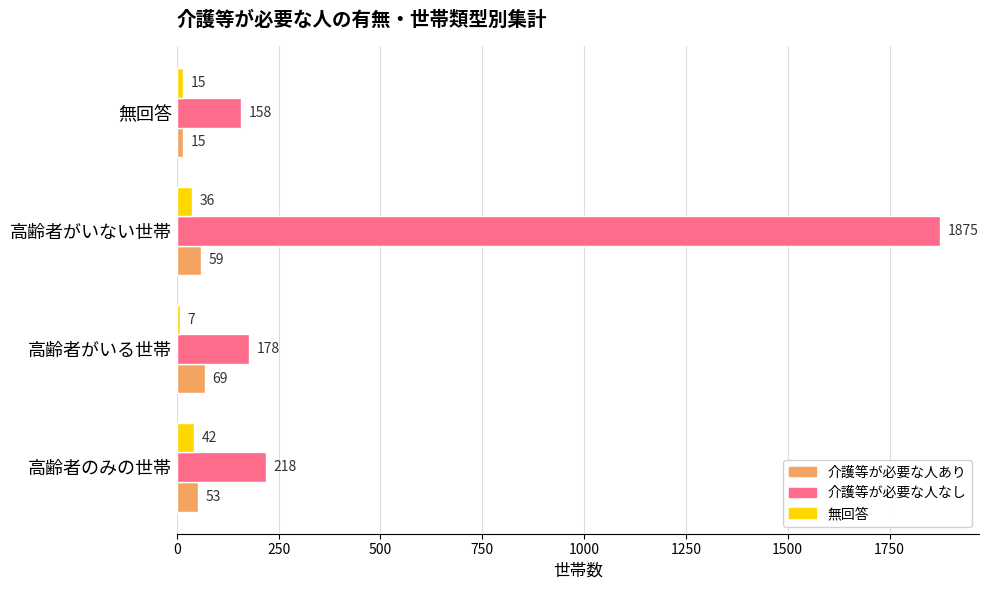

List the labels in order of 介護等が必要な人なし value, largest first.

高齢者がいない世帯, 高齢者のみの世帯, 高齢者がいる世帯, 無回答